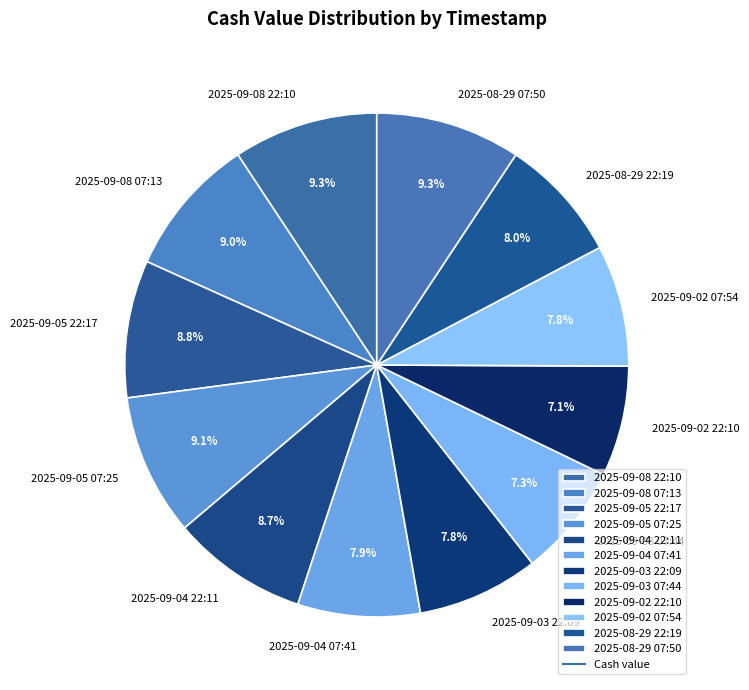

What percentage do 2025-09-03 07:44 and 2025-09-05 22:17 together represent?

16.1%